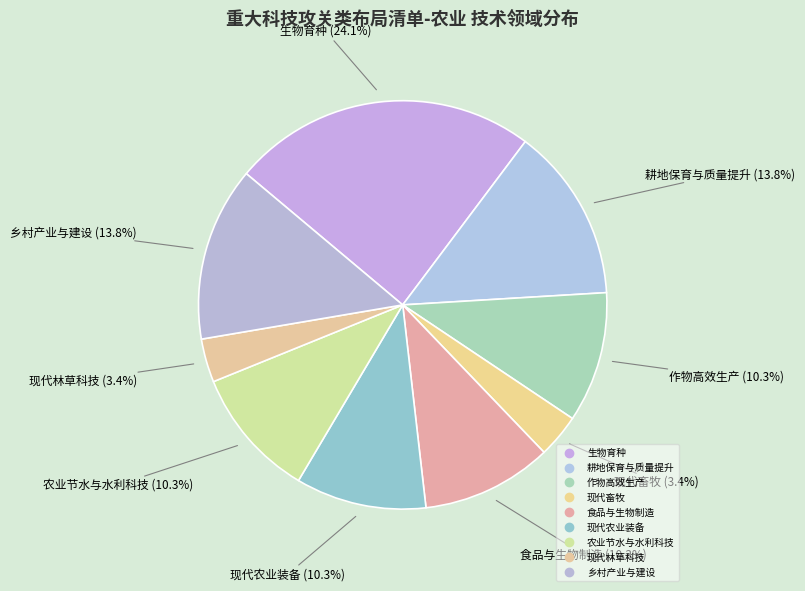

Count the number of slices in the pie.

9